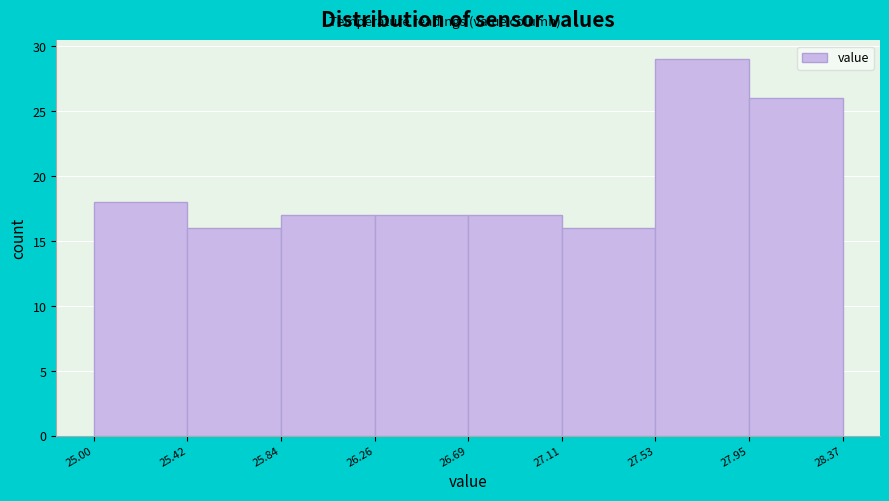

How tall is the bar that spans 27.11 to 27.53 on the x-axis? The values are not printed on the chart, so give them approximately, as read against the axis.

16